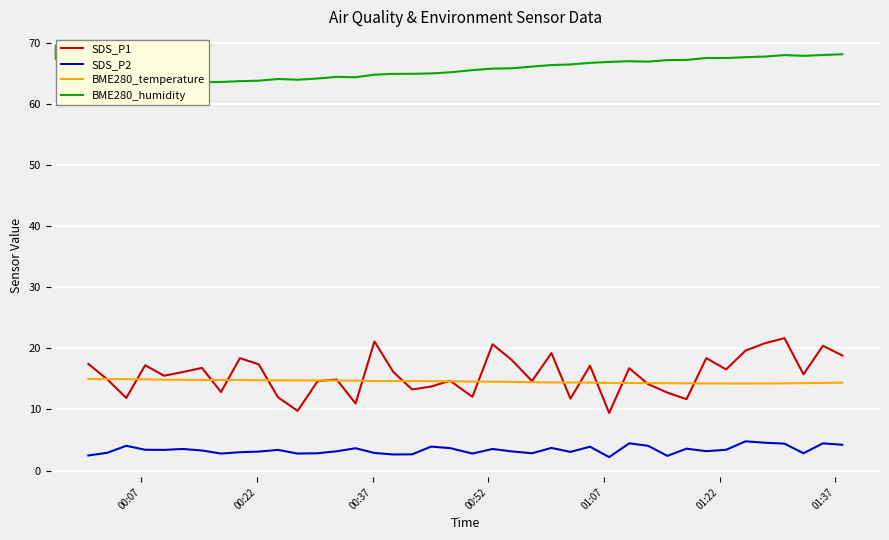

True or false: SDS_P2 and SDS_P1 cross at least once.

False